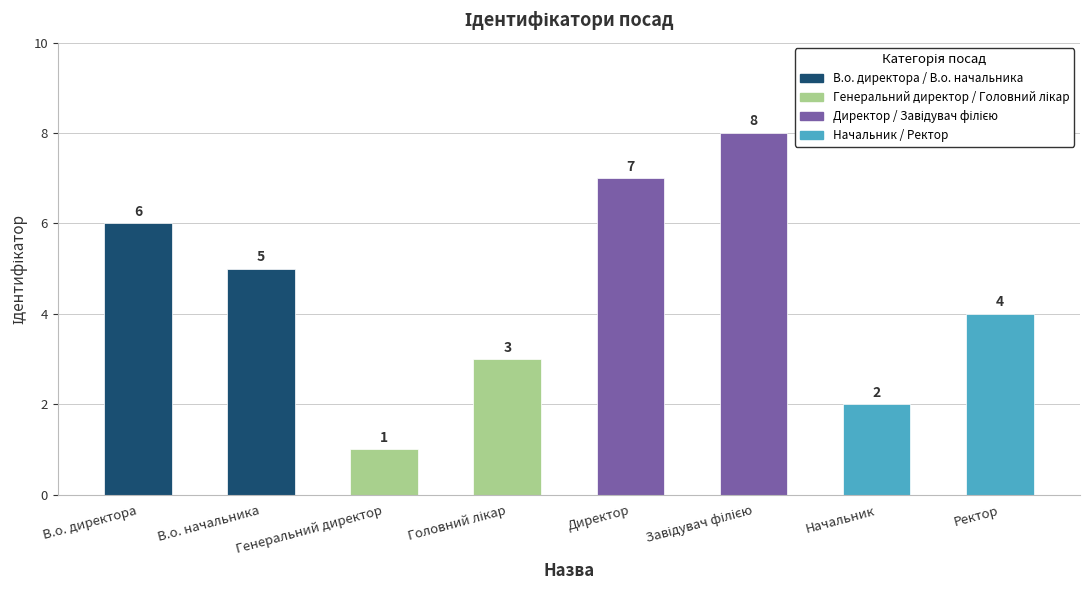

How many values are between 3 and 7?

5